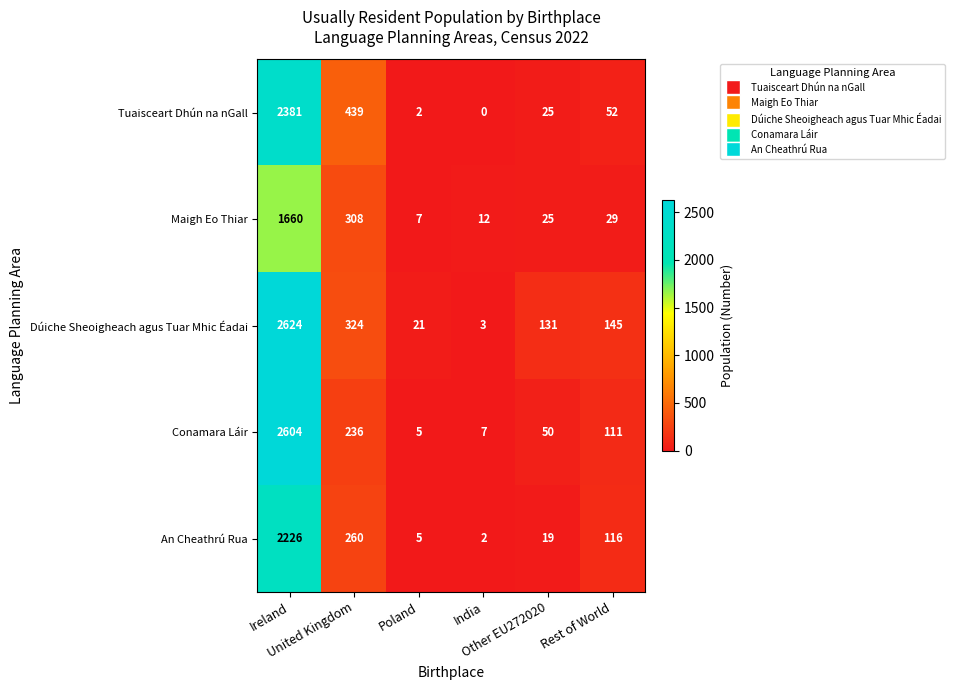

Rank the series by their maximum value, from highest to lowest.

Dúiche Sheoigheach agus Tuar Mhic Éadai, Conamara Láir, Tuaisceart Dhún na nGall, An Cheathrú Rua, Maigh Eo Thiar